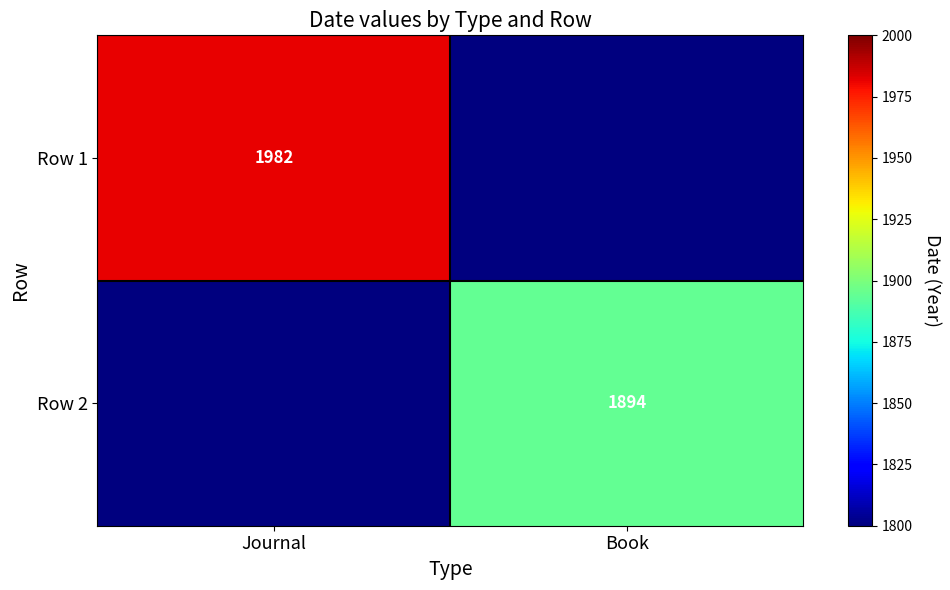

Is the value of Row 2 at Book greater than the value of Row 1 at Journal?

No